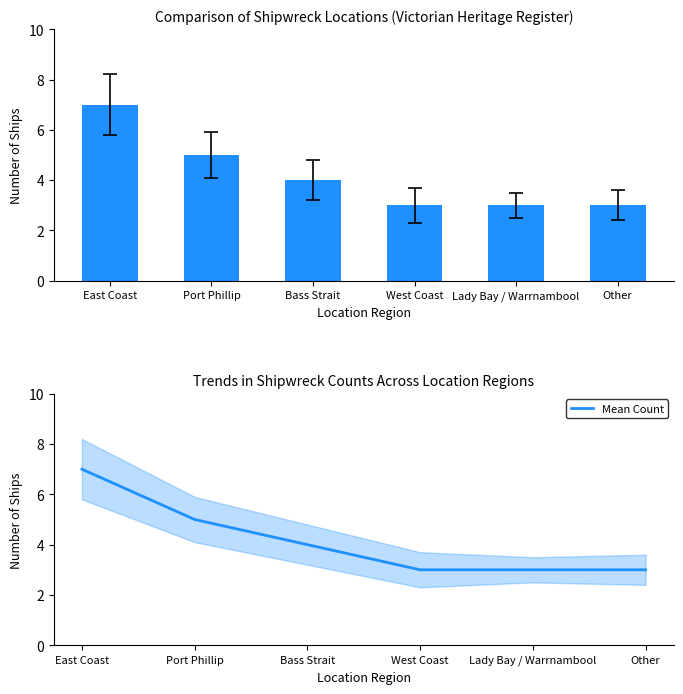

Which has a higher value, Bass Strait or East Coast?

East Coast